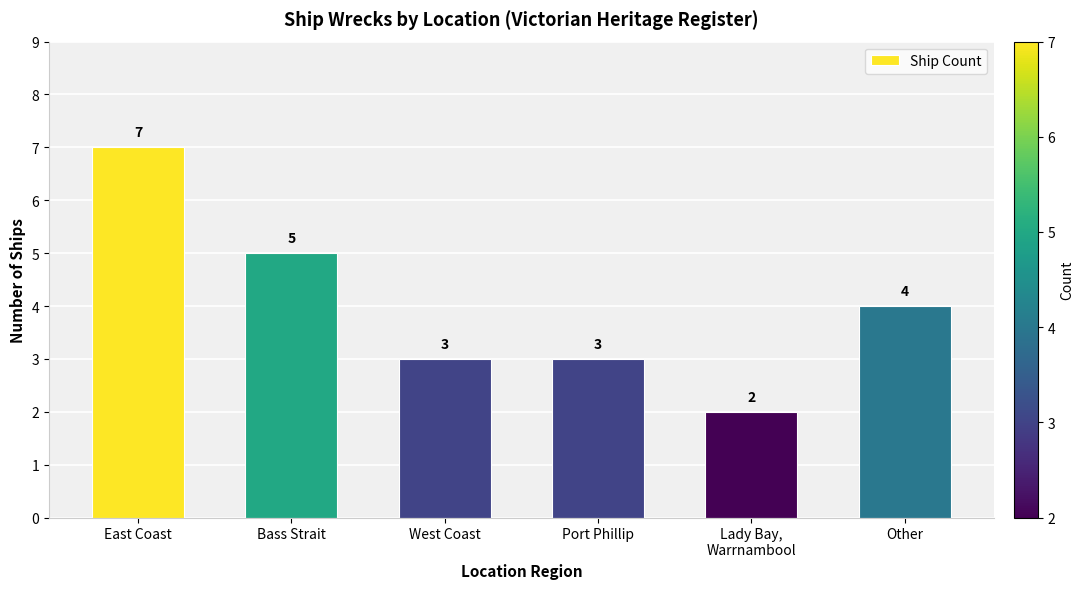

What is the difference between the second highest and minimum values?

3